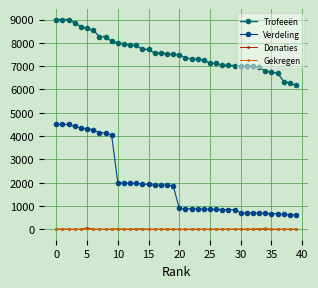

Which series has the largest total across all categories?

Trofeeën